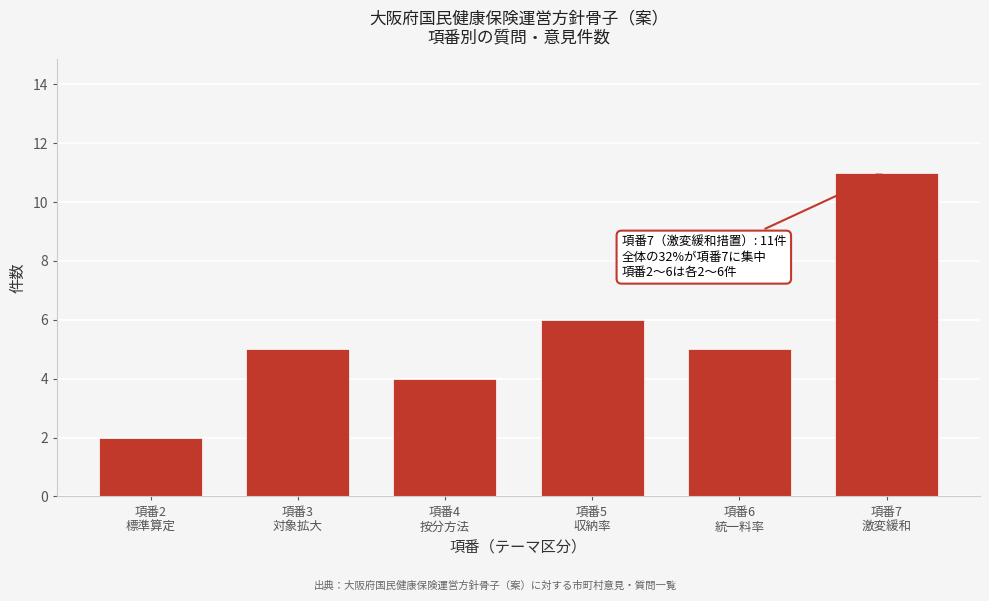

Reading left to right, list all the values displayed in this chart.

2	5	4	6	5	11